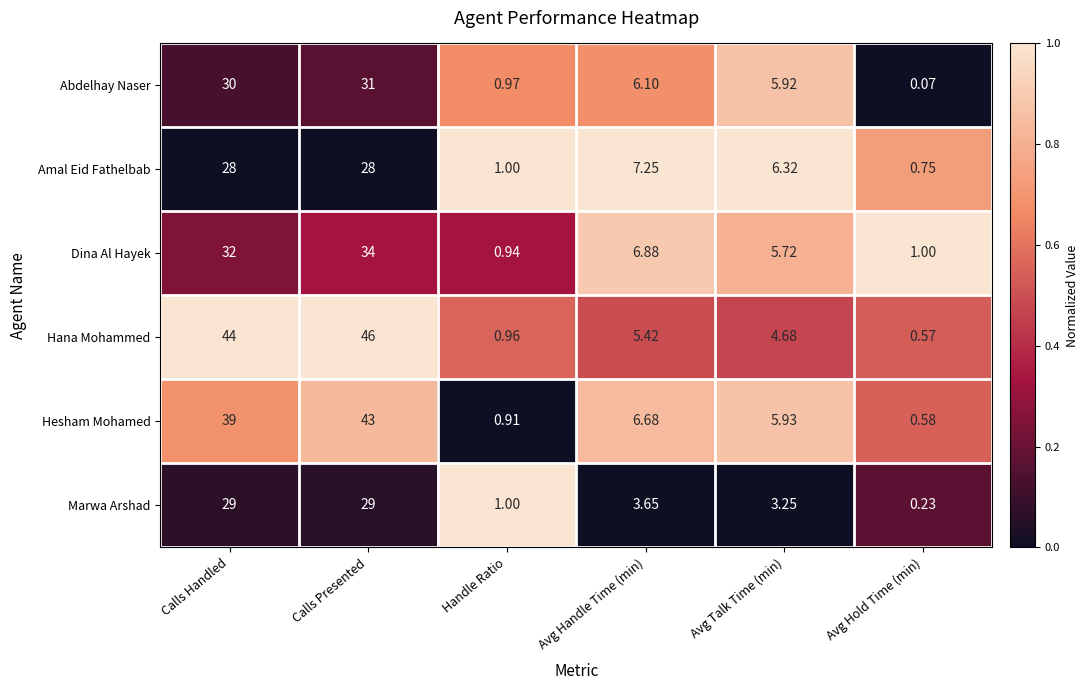

Which category has the lowest value in the Abdelhay Naser series?

Avg Hold Time (min)